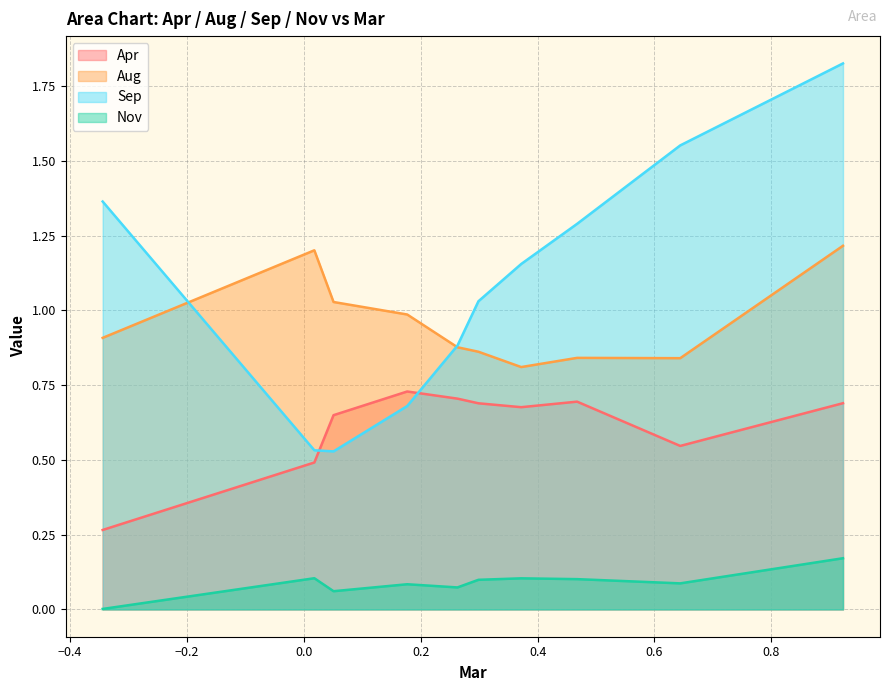

Rank the series by their maximum value, from lowest to highest.

Nov, Apr, Aug, Sep